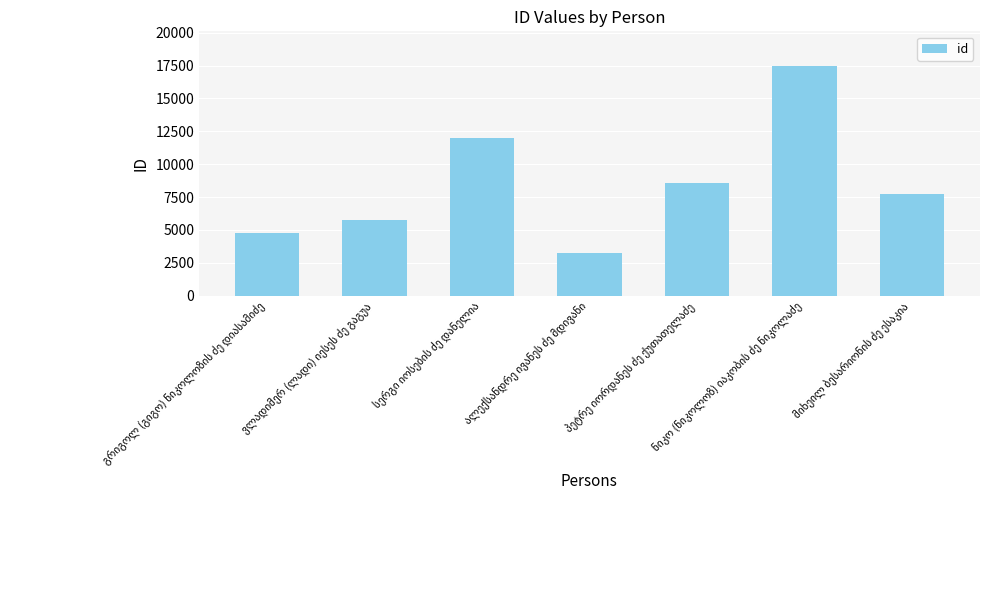

What is the sum of all values?

59574